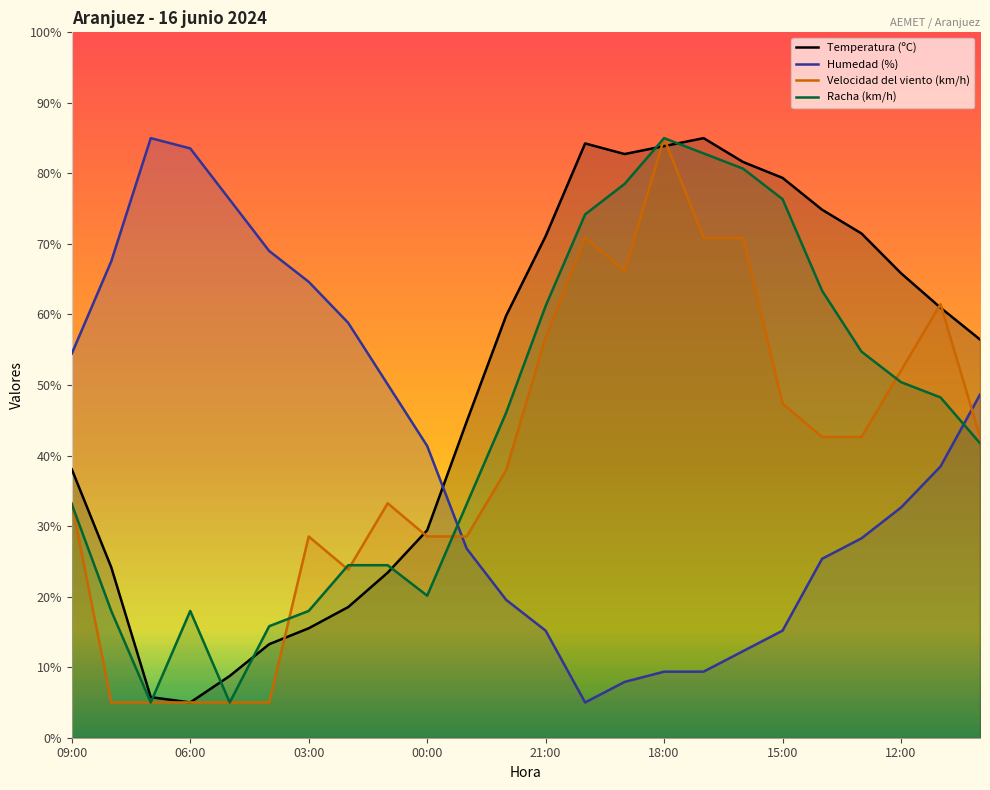

What position from the right is 14:00?

5